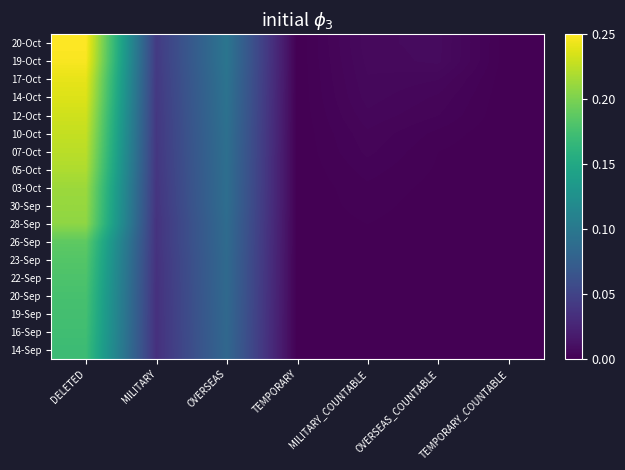

Reading left to right, list all the values displayed in this chart.

14-Sep: DELETED=0.2	MILITARY=0.0	OVERSEAS=0.1	TEMPORARY=0.0	MILITARY_COUNTABLE=0.0	OVERSEAS_COUNTABLE=0.0	TEMPORARY_COUNTABLE=0.0
16-Sep: DELETED=0.2	MILITARY=0.0	OVERSEAS=0.1	TEMPORARY=0.0	MILITARY_COUNTABLE=0.0	OVERSEAS_COUNTABLE=0.0	TEMPORARY_COUNTABLE=0.0
19-Sep: DELETED=0.2	MILITARY=0.0	OVERSEAS=0.1	TEMPORARY=0.0	MILITARY_COUNTABLE=0.0	OVERSEAS_COUNTABLE=0.0	TEMPORARY_COUNTABLE=0.0
20-Sep: DELETED=0.2	MILITARY=0.0	OVERSEAS=0.1	TEMPORARY=0.0	MILITARY_COUNTABLE=0.0	OVERSEAS_COUNTABLE=0.0	TEMPORARY_COUNTABLE=0.0
22-Sep: DELETED=0.2	MILITARY=0.0	OVERSEAS=0.1	TEMPORARY=0.0	MILITARY_COUNTABLE=0.0	OVERSEAS_COUNTABLE=0.0	TEMPORARY_COUNTABLE=0.0
23-Sep: DELETED=0.2	MILITARY=0.0	OVERSEAS=0.1	TEMPORARY=0.0	MILITARY_COUNTABLE=0.0	OVERSEAS_COUNTABLE=0.0	TEMPORARY_COUNTABLE=0.0
26-Sep: DELETED=0.2	MILITARY=0.0	OVERSEAS=0.1	TEMPORARY=0.0	MILITARY_COUNTABLE=0.0	OVERSEAS_COUNTABLE=0.0	TEMPORARY_COUNTABLE=0.0
28-Sep: DELETED=0.2	MILITARY=0.0	OVERSEAS=0.1	TEMPORARY=0.0	MILITARY_COUNTABLE=0.0	OVERSEAS_COUNTABLE=0.0	TEMPORARY_COUNTABLE=0.0
30-Sep: DELETED=0.2	MILITARY=0.0	OVERSEAS=0.1	TEMPORARY=0.0	MILITARY_COUNTABLE=0.0	OVERSEAS_COUNTABLE=0.0	TEMPORARY_COUNTABLE=0.0
03-Oct: DELETED=0.2	MILITARY=0.0	OVERSEAS=0.1	TEMPORARY=0.0	MILITARY_COUNTABLE=0.0	OVERSEAS_COUNTABLE=0.0	TEMPORARY_COUNTABLE=0.0
05-Oct: DELETED=0.2	MILITARY=0.0	OVERSEAS=0.1	TEMPORARY=0.0	MILITARY_COUNTABLE=0.0	OVERSEAS_COUNTABLE=0.0	TEMPORARY_COUNTABLE=0.0
07-Oct: DELETED=0.2	MILITARY=0.0	OVERSEAS=0.1	TEMPORARY=0.0	MILITARY_COUNTABLE=0.0	OVERSEAS_COUNTABLE=0.0	TEMPORARY_COUNTABLE=0.0
10-Oct: DELETED=0.2	MILITARY=0.0	OVERSEAS=0.1	TEMPORARY=0.0	MILITARY_COUNTABLE=0.0	OVERSEAS_COUNTABLE=0.0	TEMPORARY_COUNTABLE=0.0
12-Oct: DELETED=0.2	MILITARY=0.0	OVERSEAS=0.1	TEMPORARY=0.0	MILITARY_COUNTABLE=0.0	OVERSEAS_COUNTABLE=0.0	TEMPORARY_COUNTABLE=0.0
14-Oct: DELETED=0.2	MILITARY=0.0	OVERSEAS=0.1	TEMPORARY=0.0	MILITARY_COUNTABLE=0.0	OVERSEAS_COUNTABLE=0.0	TEMPORARY_COUNTABLE=0.0
17-Oct: DELETED=0.2	MILITARY=0.0	OVERSEAS=0.1	TEMPORARY=0.0	MILITARY_COUNTABLE=0.0	OVERSEAS_COUNTABLE=0.0	TEMPORARY_COUNTABLE=0.0
19-Oct: DELETED=0.2	MILITARY=0.0	OVERSEAS=0.1	TEMPORARY=0.0	MILITARY_COUNTABLE=0.0	OVERSEAS_COUNTABLE=0.0	TEMPORARY_COUNTABLE=0.0
20-Oct: DELETED=0.2	MILITARY=0.0	OVERSEAS=0.1	TEMPORARY=0.0	MILITARY_COUNTABLE=0.0	OVERSEAS_COUNTABLE=0.0	TEMPORARY_COUNTABLE=0.0